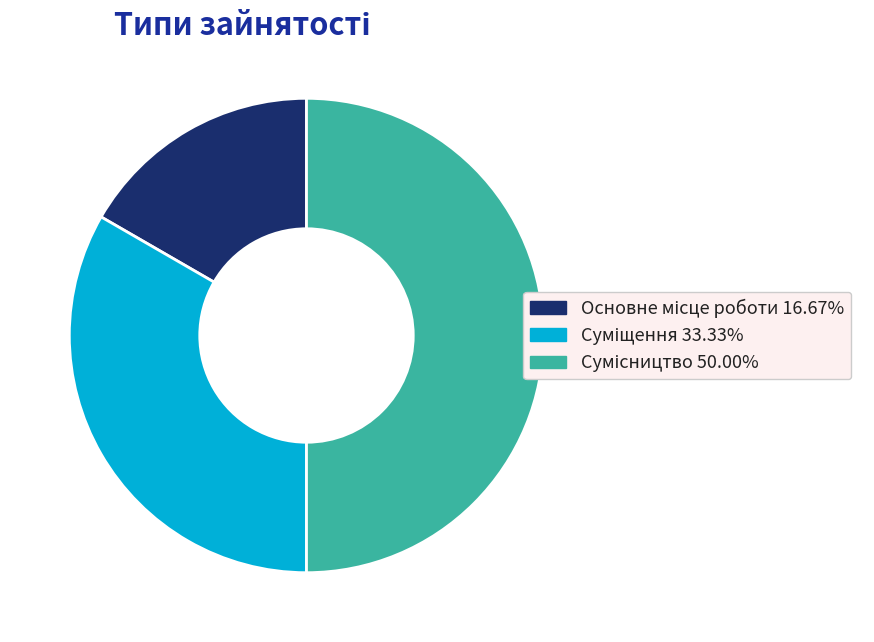

How many segments does this pie chart have?

3